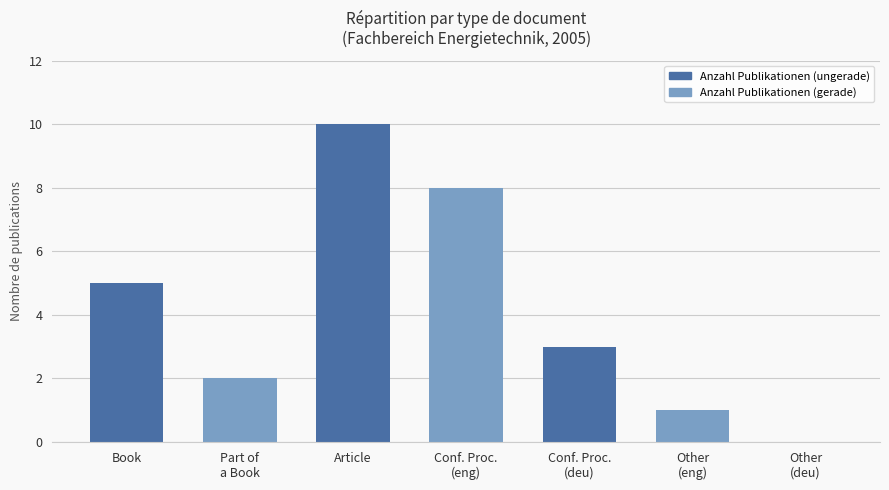

Is it true that the value at Article is 10?

True